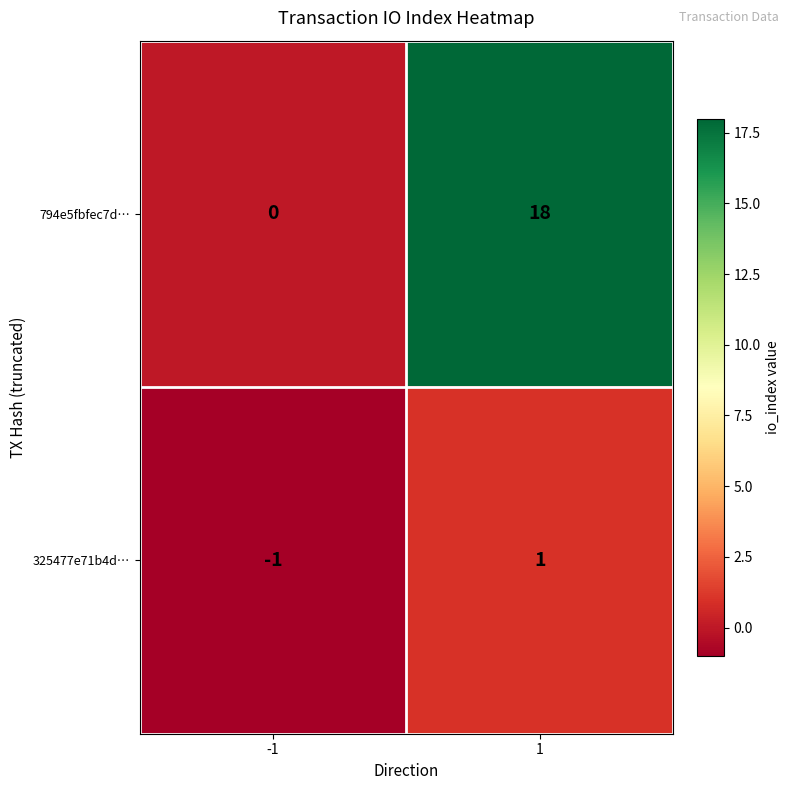

Is it true that 794e5fbfec7d… equals 29 at 1?

False